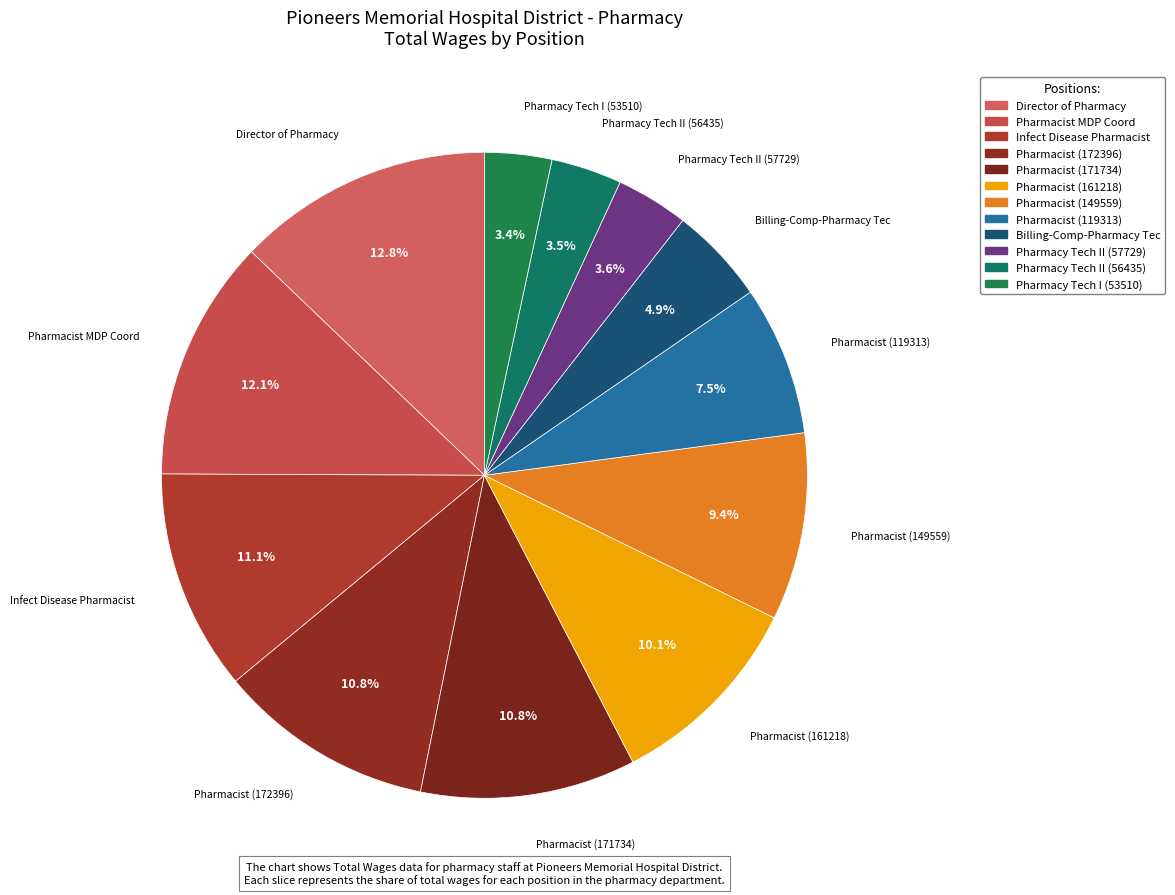

Does Director of Pharmacy represent more than half of the total?

No